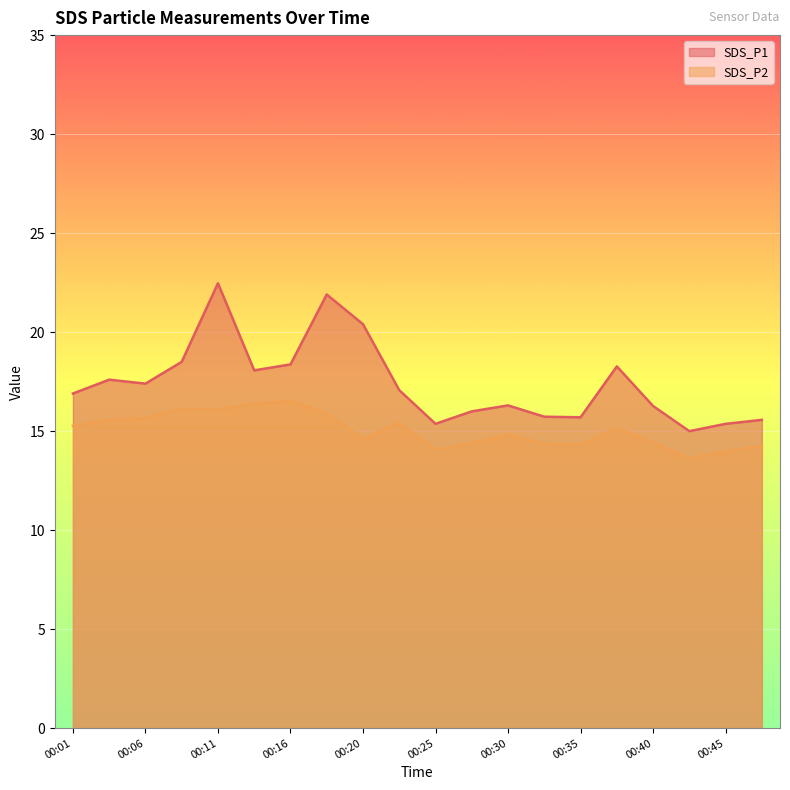

What is the highest value of the SDS_P2 series?

16.5